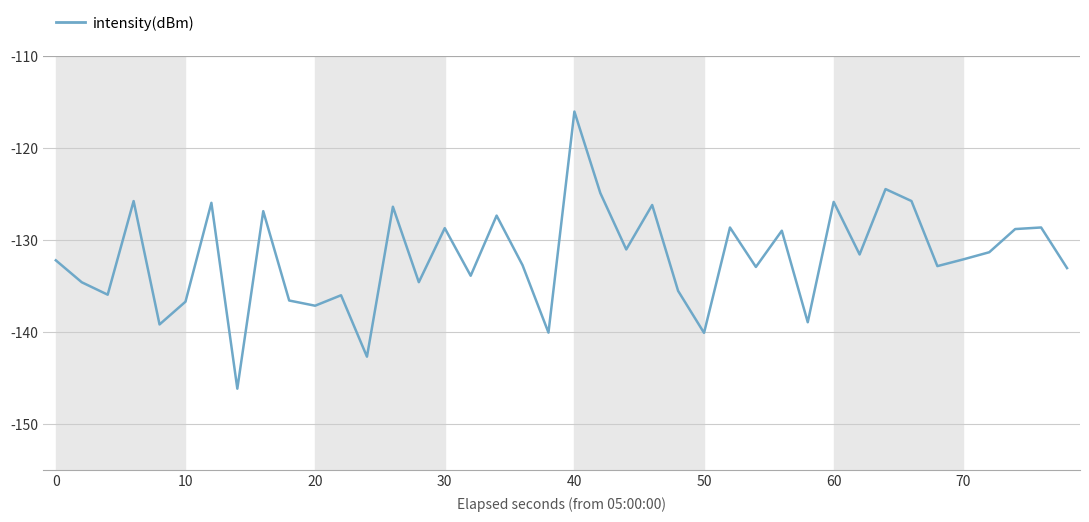

What is the smallest value displayed?

-146.1